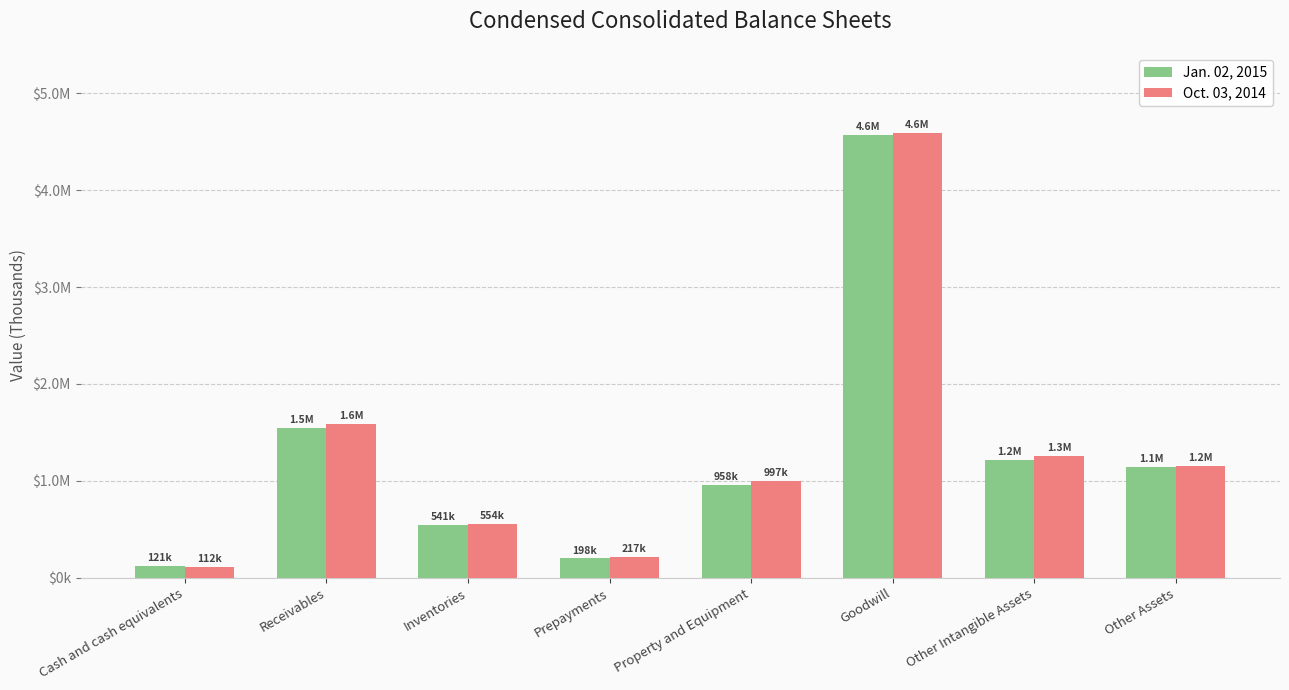

Which series has the largest range (max minus min)?

Oct. 03, 2014